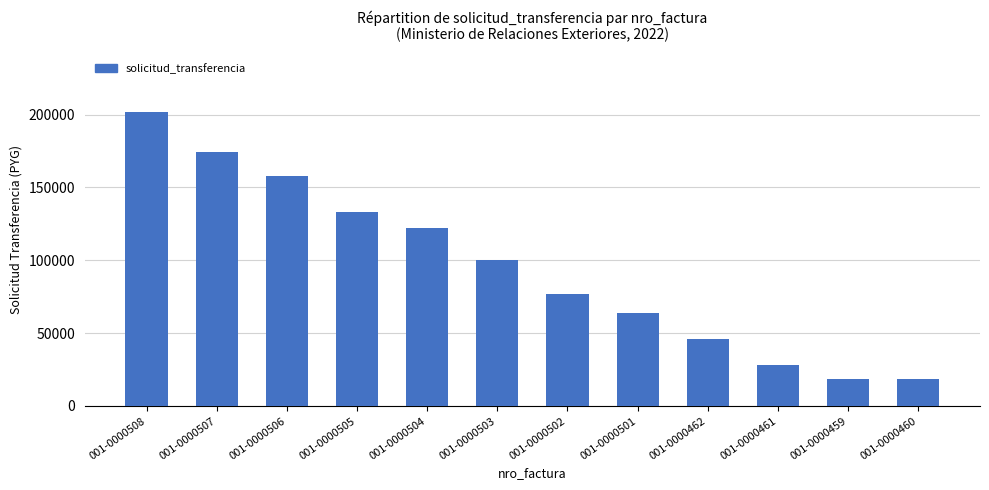

What is the difference between the second highest and second lowest values?

156143